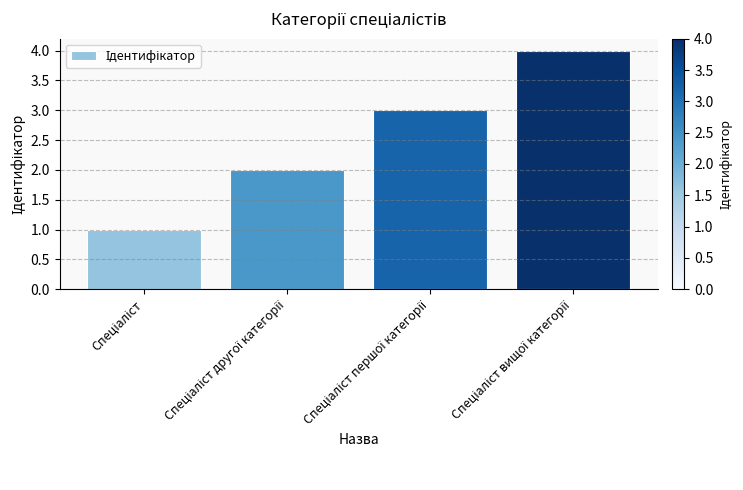

How many series are shown in this chart?

1